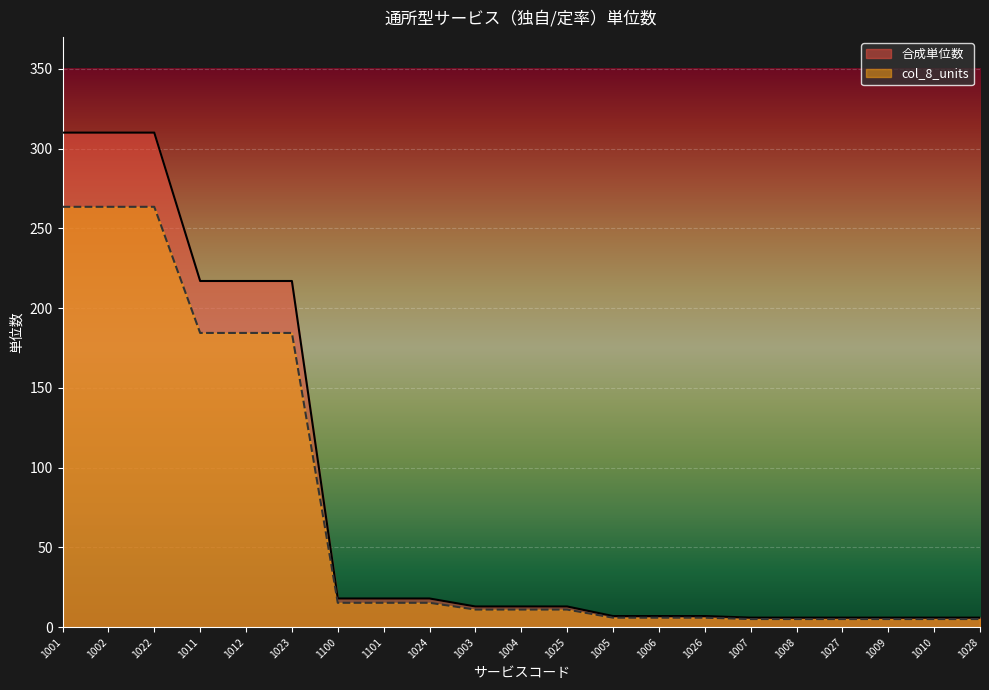

What position from the right is 1022?

19